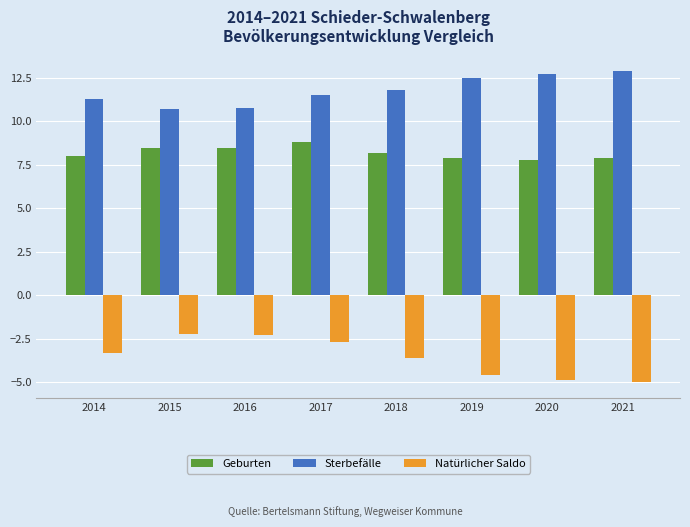

How many values in the Sterbefälle series exceed 11?

6